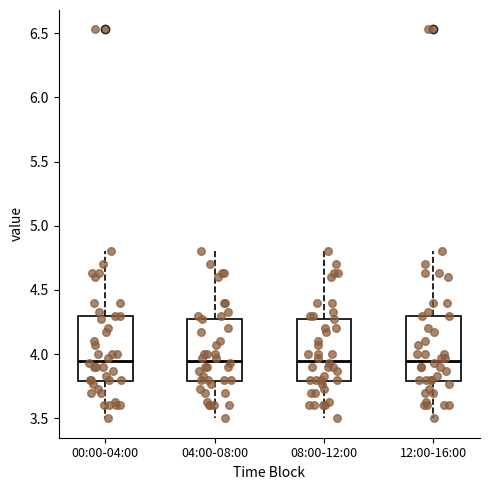

Reading left to right, transcribe this box plot: for each box, give where its median line is, the range the box spans, and where its two whiskers end, as read against the y-axis. The values are not printed on the chart, so give them approximately, as read against the axis.

00:00-04:00: median 3.95, box 3.80 to 4.30, whiskers 3.50 to 4.80
04:00-08:00: median 3.95, box 3.80 to 4.30, whiskers 3.50 to 4.80
08:00-12:00: median 3.95, box 3.80 to 4.30, whiskers 3.50 to 4.80
12:00-16:00: median 3.95, box 3.80 to 4.30, whiskers 3.50 to 4.80